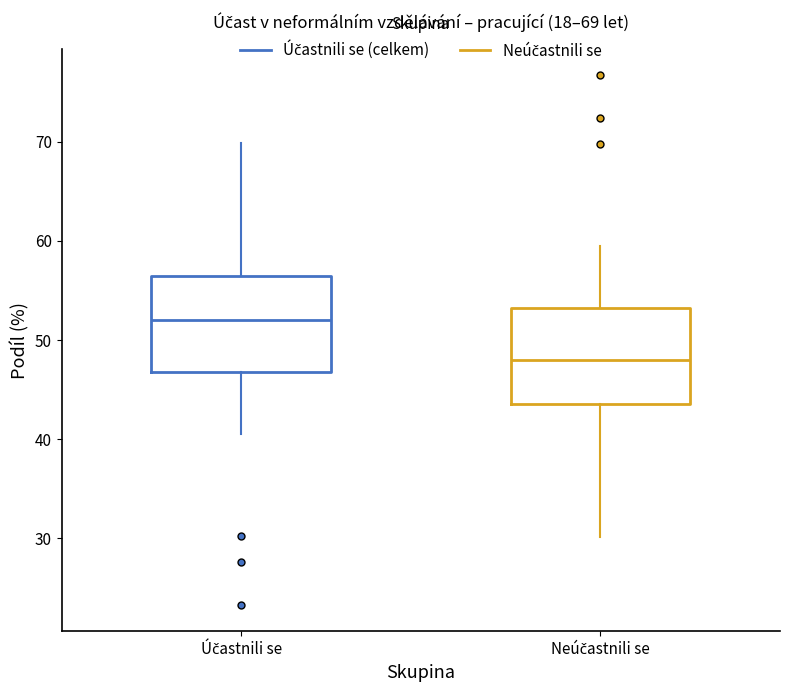

Which box's median line is the lowest?

Neúčastnili se